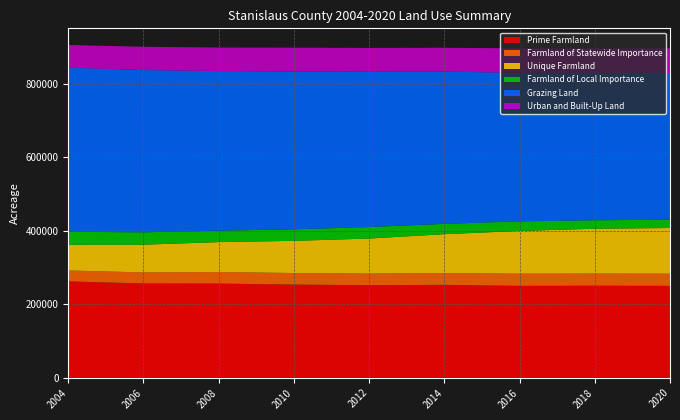

Reading left to right, list all the values displayed in this chart.

Prime Farmland: 2004=262045	2006=256605	2008=256166	2010=253434	2012=251722	2014=252700	2016=249967	2018=250420	2020=249994
Farmland of Statewide Importance: 2004=29747	2006=29925	2008=31448	2010=31475	2012=31763	2014=32182	2016=33172	2018=33042	2020=33161
Unique Farmland: 2004=70137	2006=75444	2008=81367	2010=87524	2012=95187	2014=105630	2016=116210	2018=121930	2020=124208
Farmland of Local Importance: 2004=35050	2006=33706	2008=31160	2010=31366	2012=31332	2014=28144	2016=26029	2018=23058	2020=22501
Grazing Land: 2004=446624	2006=441436	2008=434137	2010=429545	2012=422452	2014=414012	2016=404405	2018=400541	2020=399057
Urban and Built-Up Land: 2004=61675	2006=63192	2008=63971	2010=64529	2012=64823	2014=65017	2016=66230	2018=66810	2020=67009